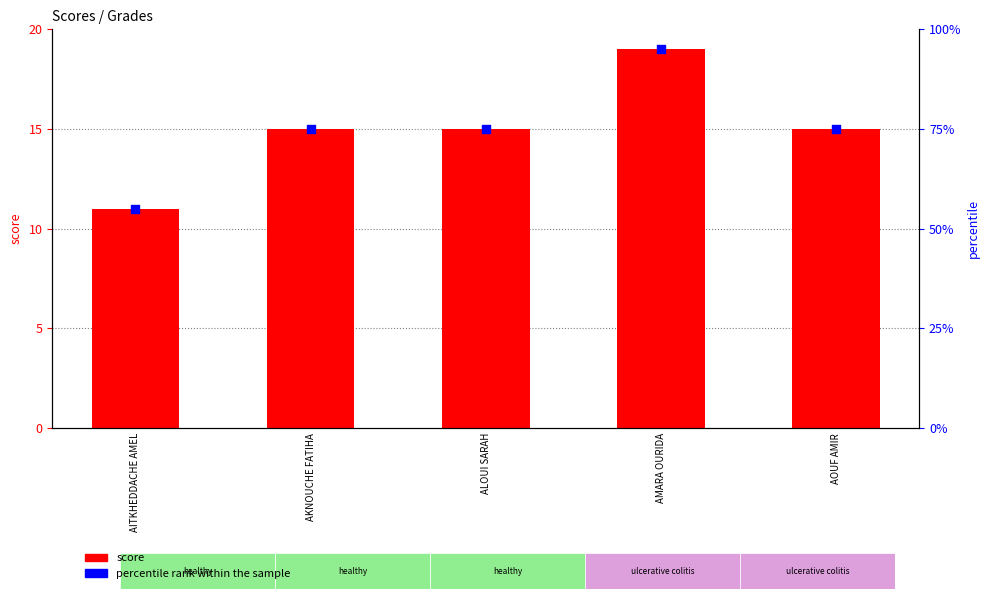

What are all the series names shown in the legend?

score, percentile rank within the sample